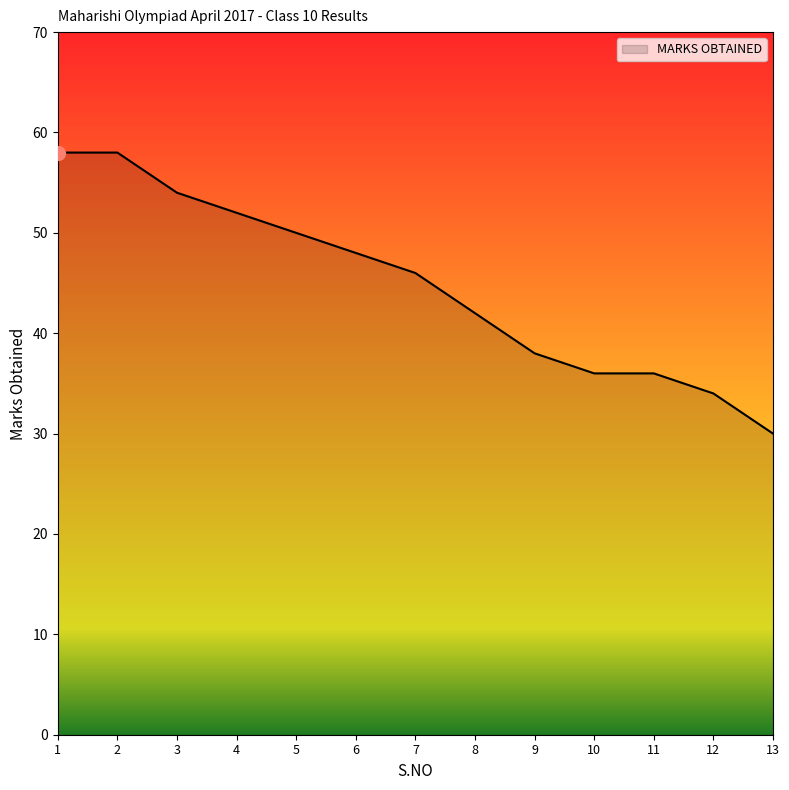

Count the number of categories in the chart.

13